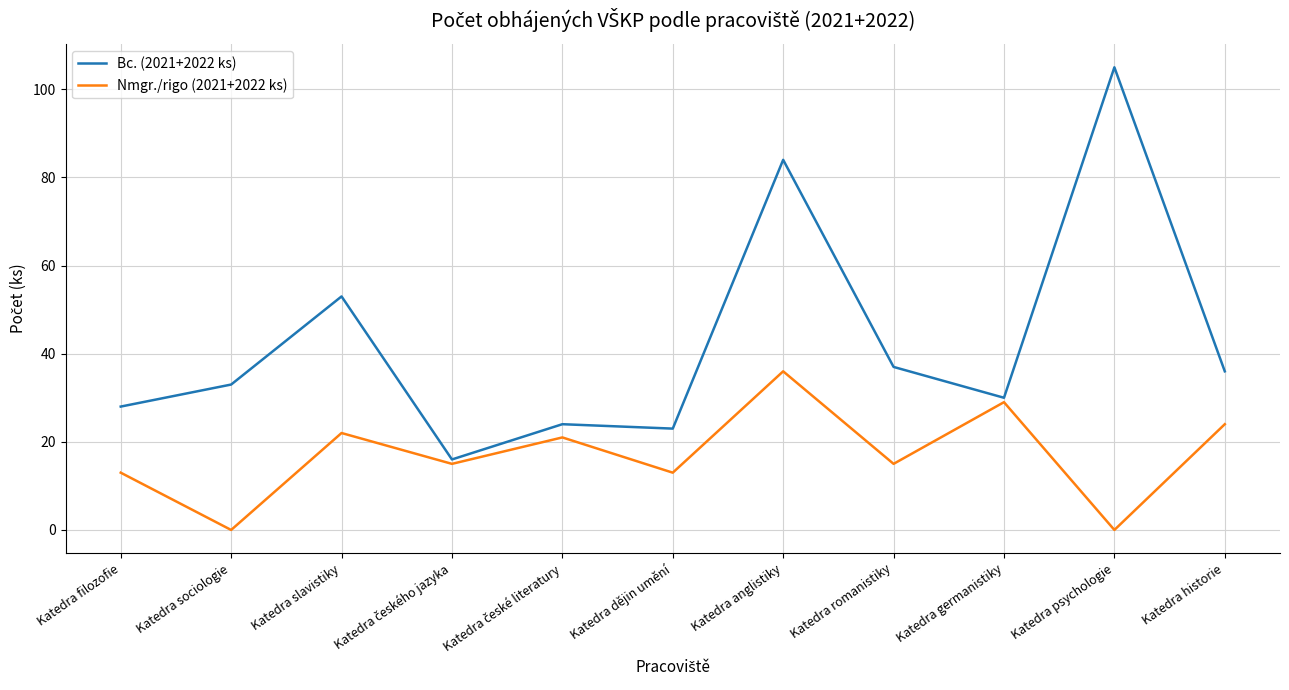

What is the total value across all series at Katedra filozofie?

41